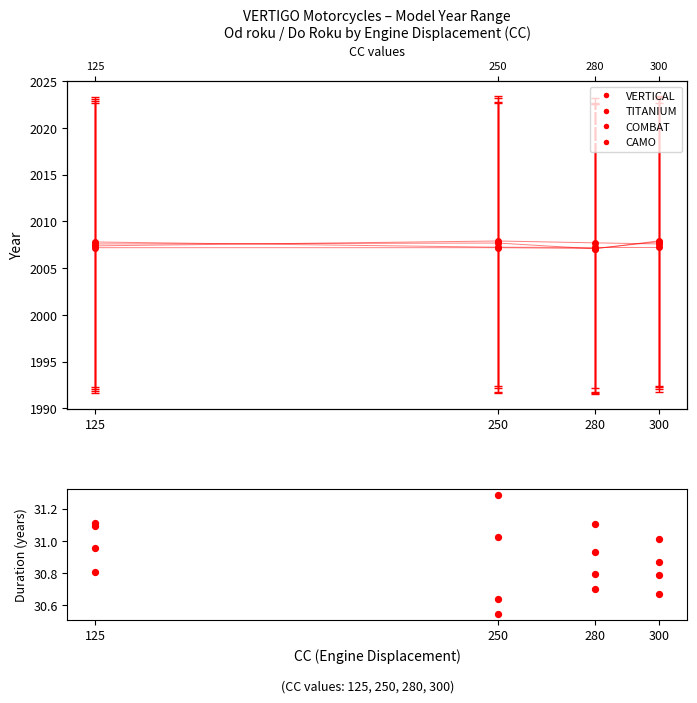

Which series contains the lowest Y value?

CAMO